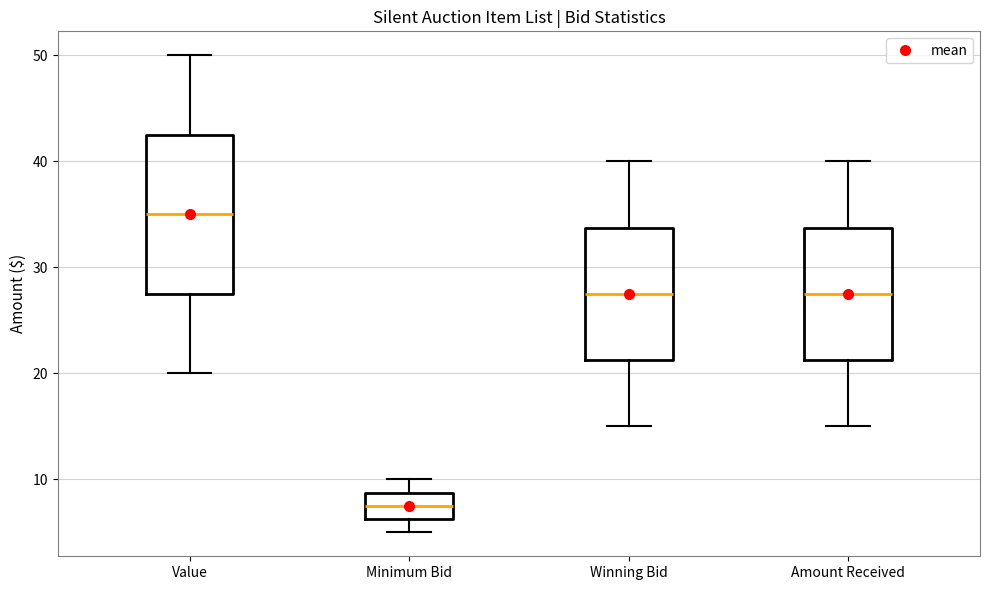

Where is the lower edge of the box for Winning Bid on the y-axis? The values are not printed on the chart, so give them approximately, as read against the axis.

21